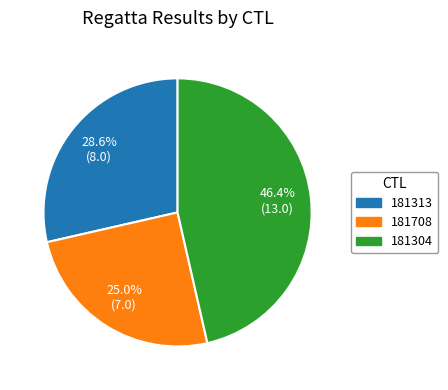

To the nearest percent, what is the combined percentage of 181313 and 181708?

54%